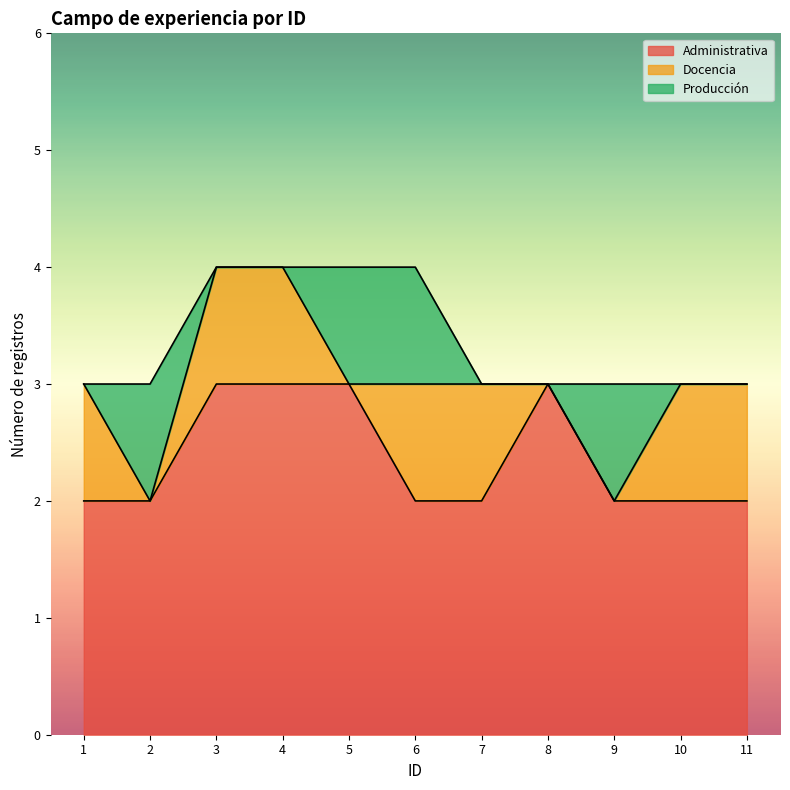

What is the minimum value for Administrativa?

2